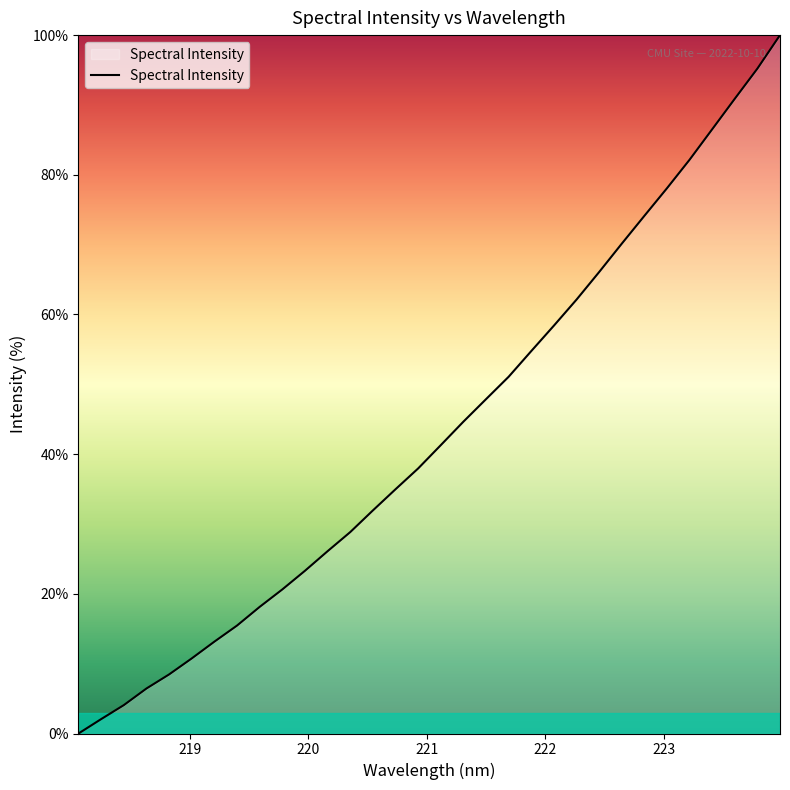

What is the maximum value shown in the chart?

100.0